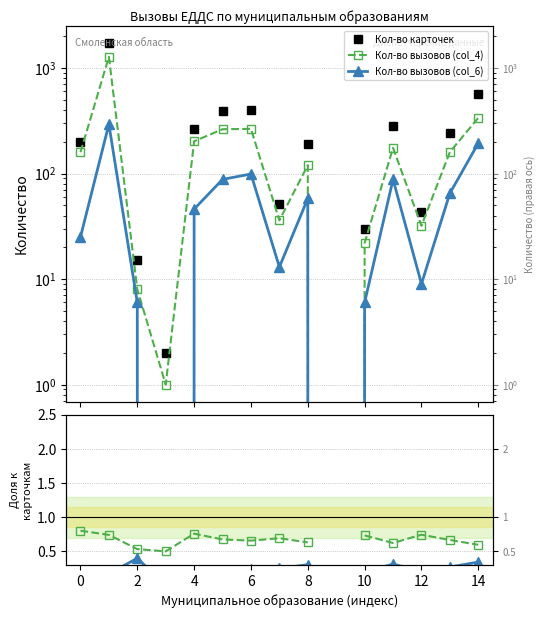

In Кол-во карточек, how many points are higher than both neighbors (excluding endpoints)?

4